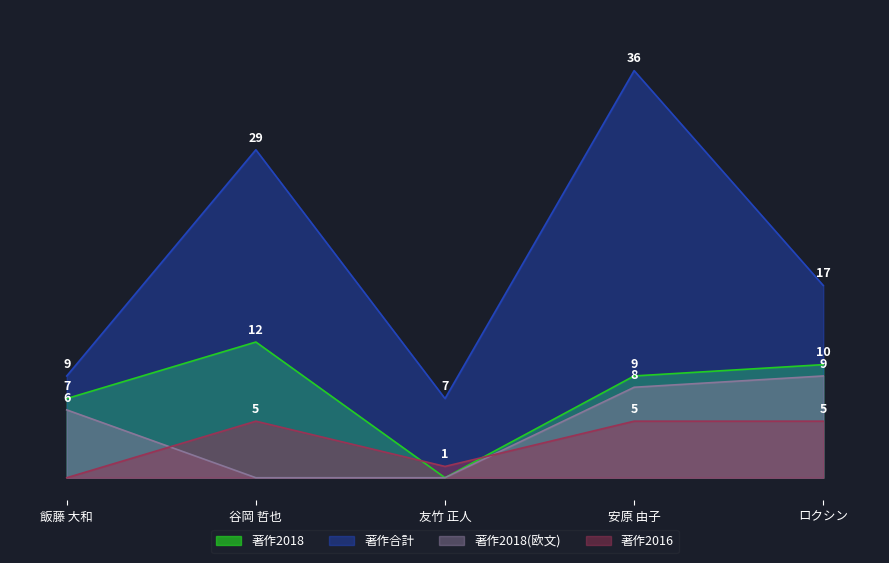

Is it true that 著作2018 equals 13 at 安原 由子?

False